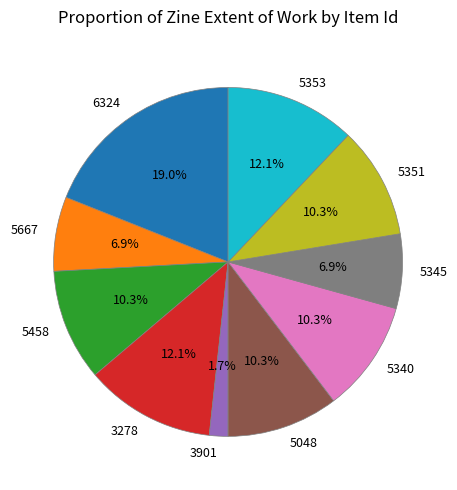

What portion of the pie excludes 5345?

93.1%